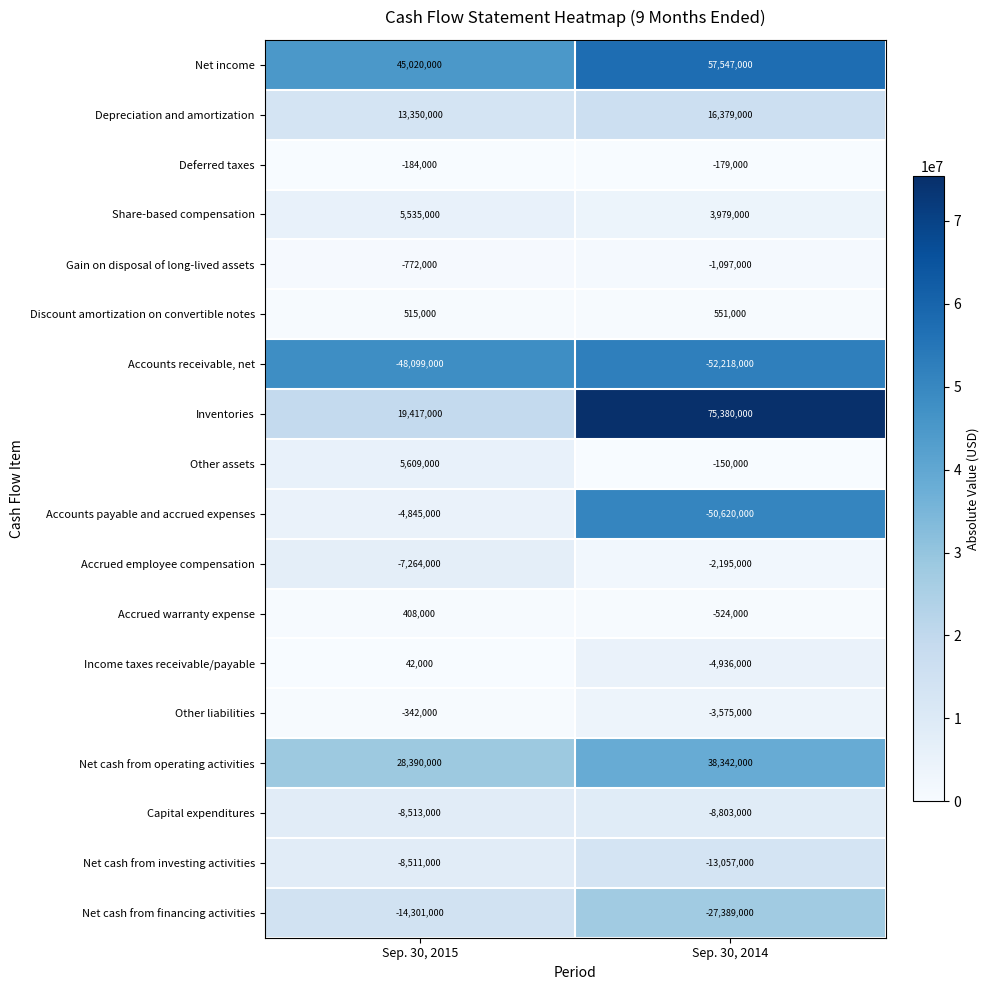

At how many categories does at least one series exceed 74206181?

1